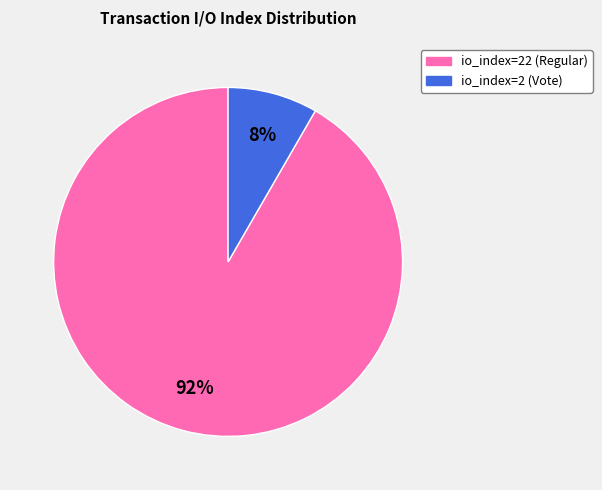

To the nearest percent, what percentage of the pie is io_index=22 (Regular)?

92%